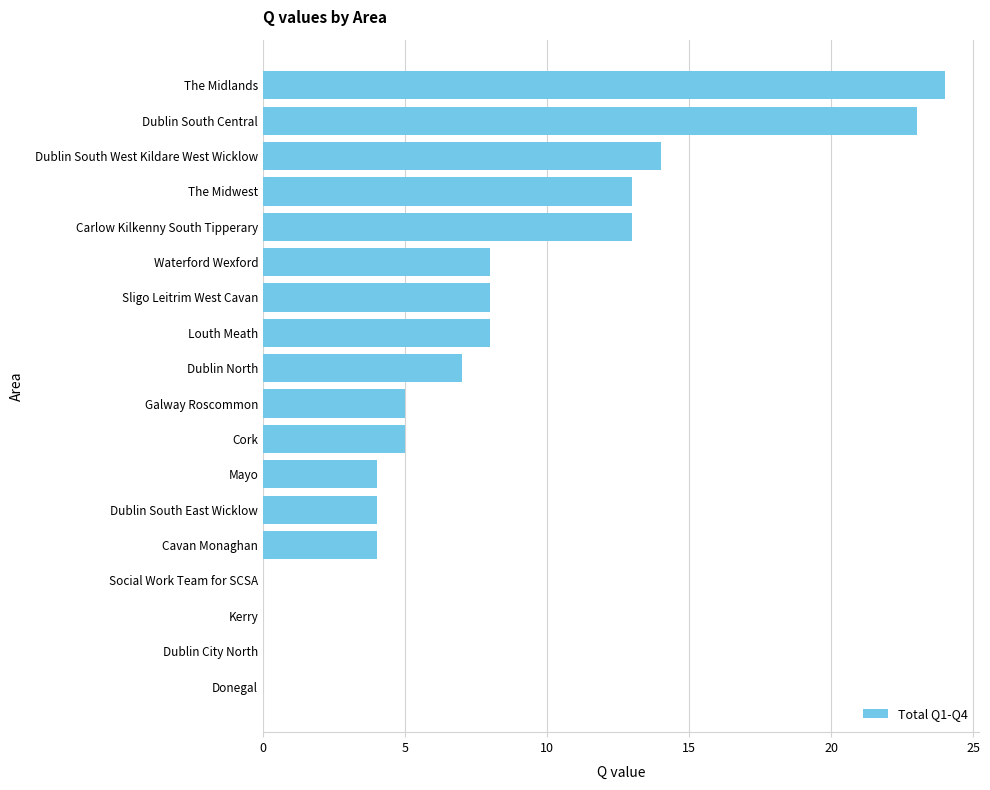

Reading bottom to top, list all the values displayed in this chart.

Donegal=0	Dublin City North=0	Kerry=0	Social Work Team for SCSA=0	Cavan Monaghan=4	Dublin South East Wicklow=4	Mayo=4	Cork=5	Galway Roscommon=5	Dublin North=7	Louth Meath=8	Sligo Leitrim West Cavan=8	Waterford Wexford=8	Carlow Kilkenny South Tipperary=13	The Midwest=13	Dublin South West Kildare West Wicklow=14	Dublin South Central=23	The Midlands=24